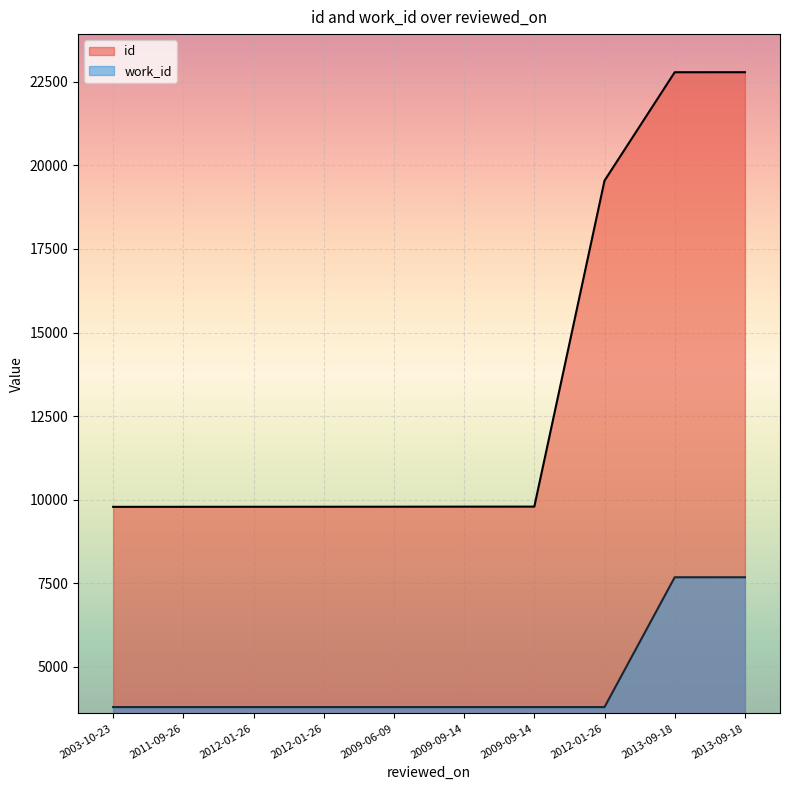

Reading right to left, extract all data points from this chart.

id: 22785	22784	19542	9793	9792	9790	9789	9788	9787	9786
work_id: 7680	7680	3797	3797	3797	3797	3797	3797	3797	3797